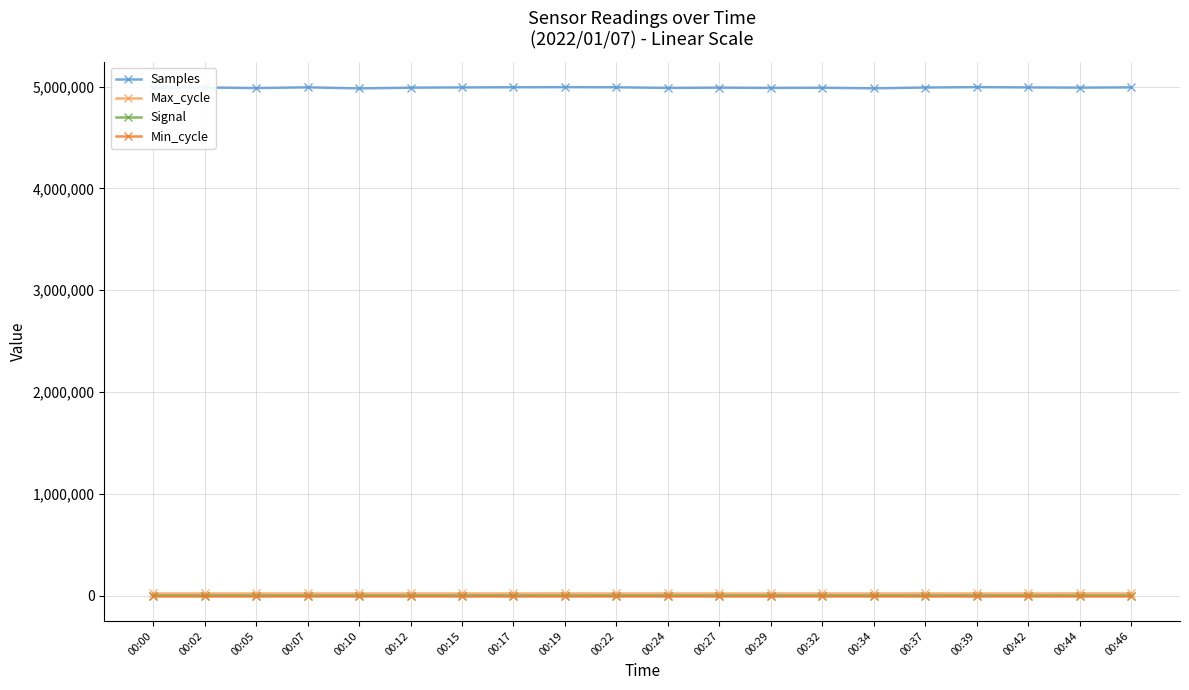

Is it true that Max_cycle equals 19926 at 00:02?

True